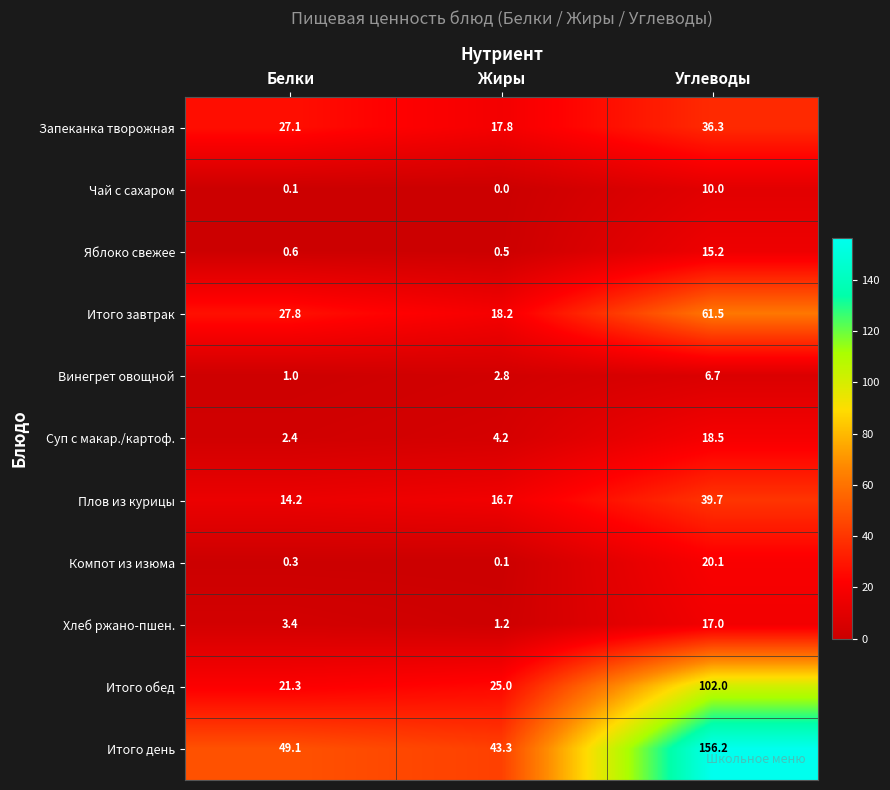

Where does the Итого день series first go above 49?

Белки